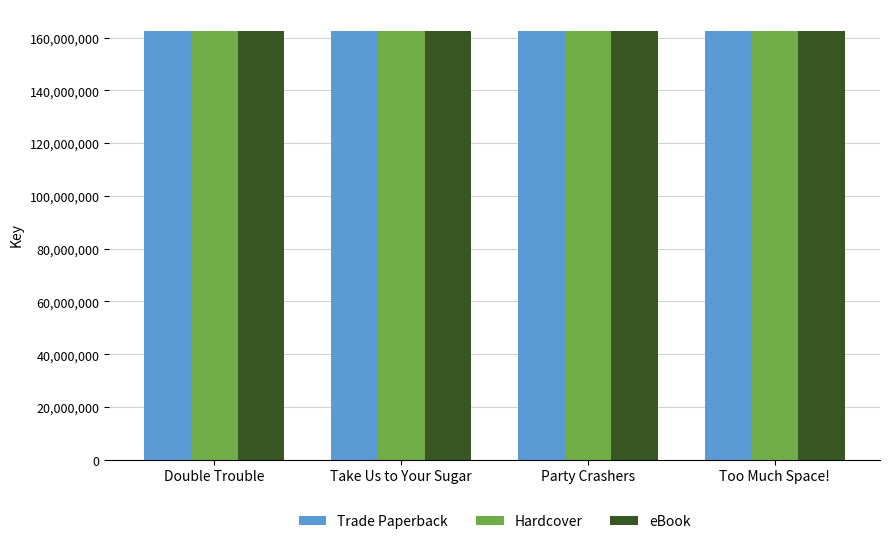

Is it true that Trade Paperback equals 101578785 at Take Us to Your Sugar?

False